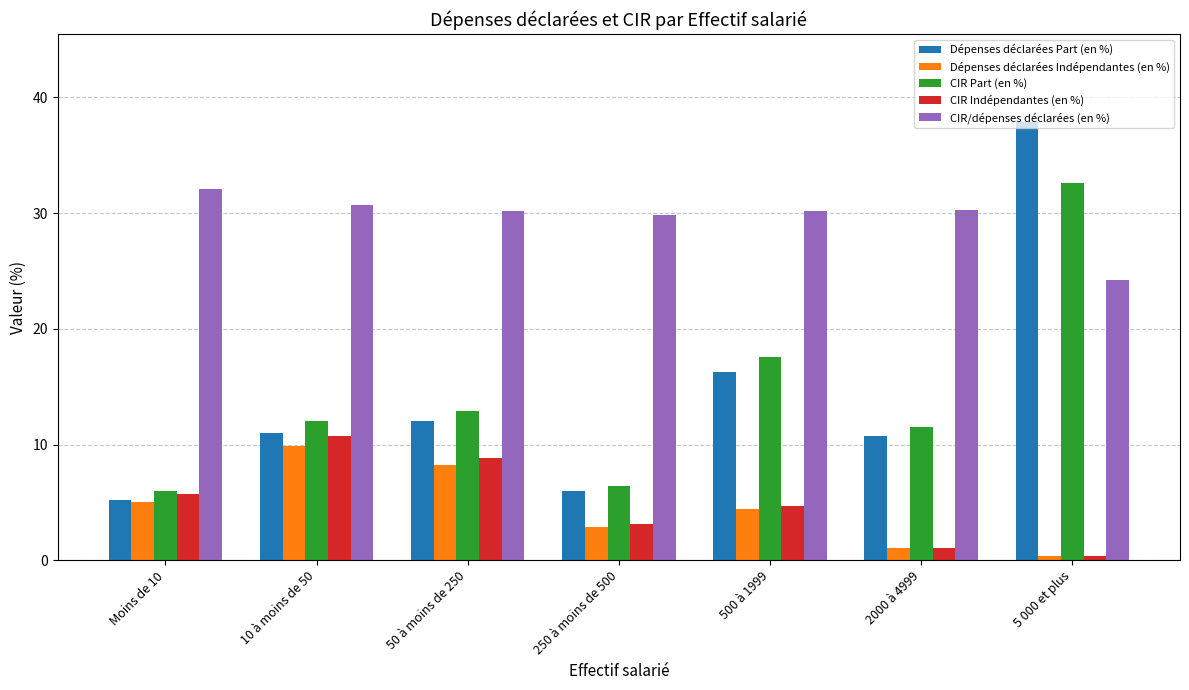

Which series changed the most between 2000 à 4999 and 5 000 et plus?

Dépenses déclarées Part (en %)